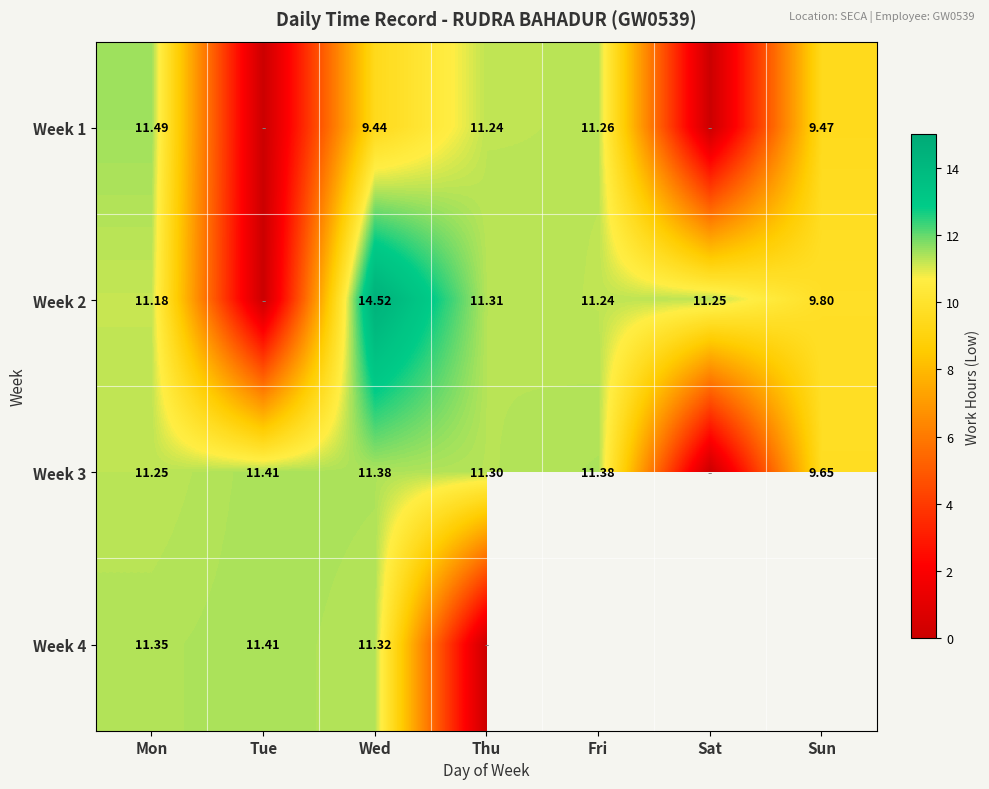

Which category has the highest value across all series?

Wed